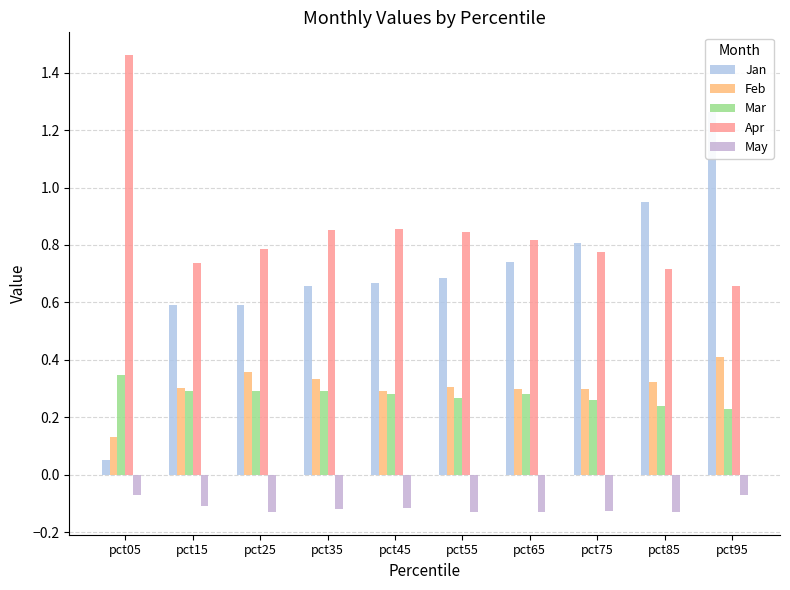

Which series has the largest range (max minus min)?

Jan